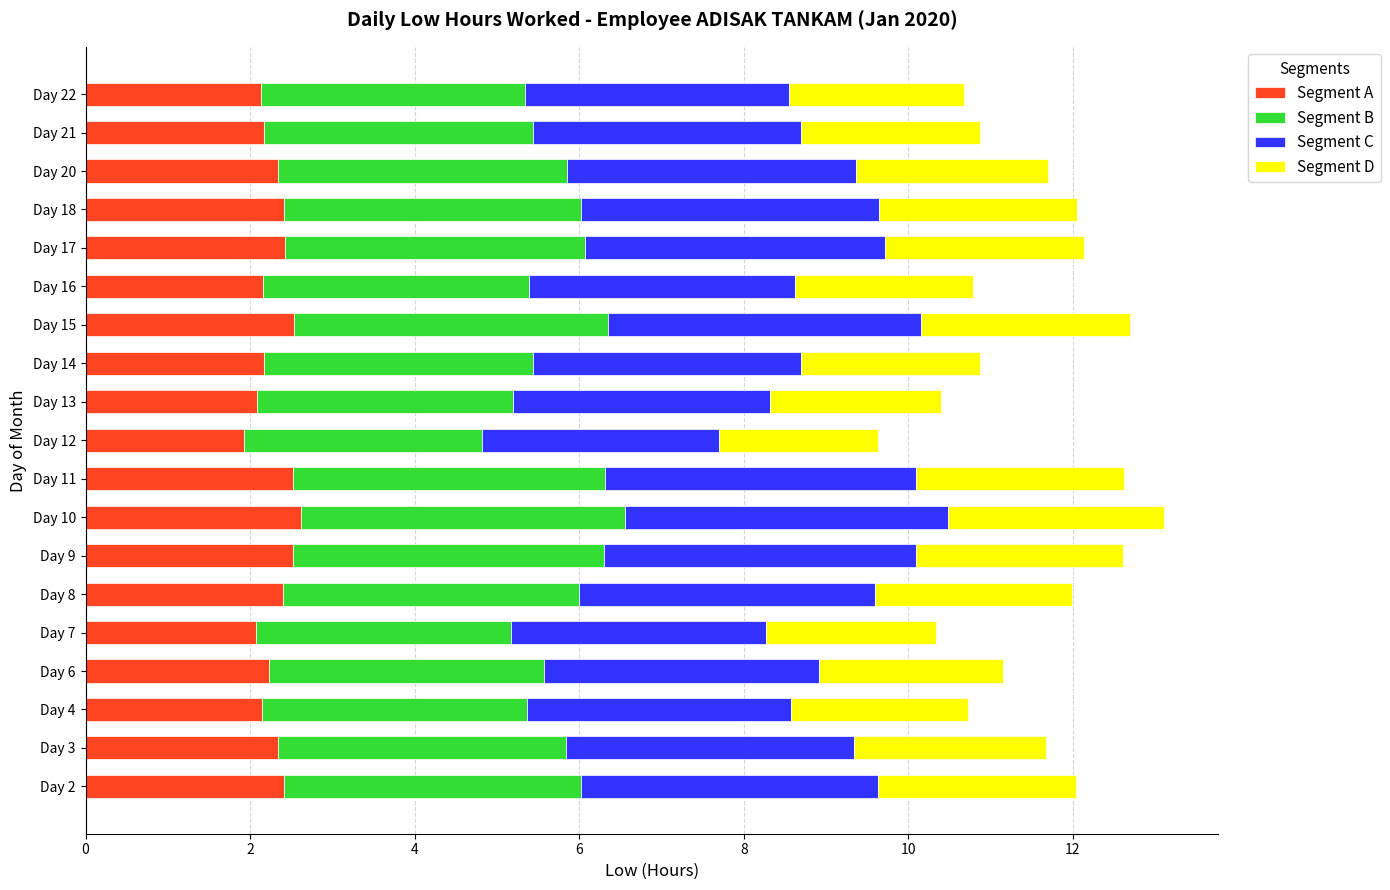

Count the number of categories in the chart.

19